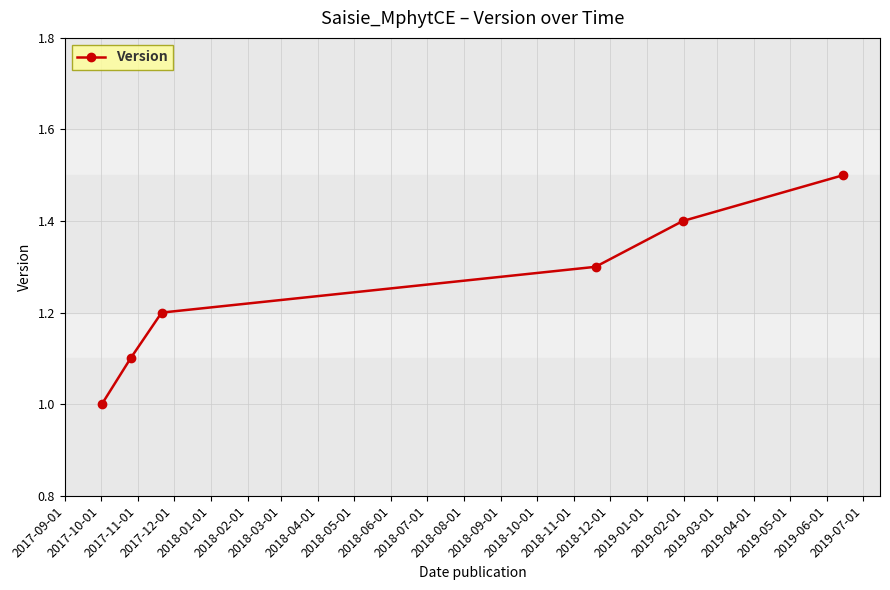

What is the difference between the maximum and minimum values?

0.5